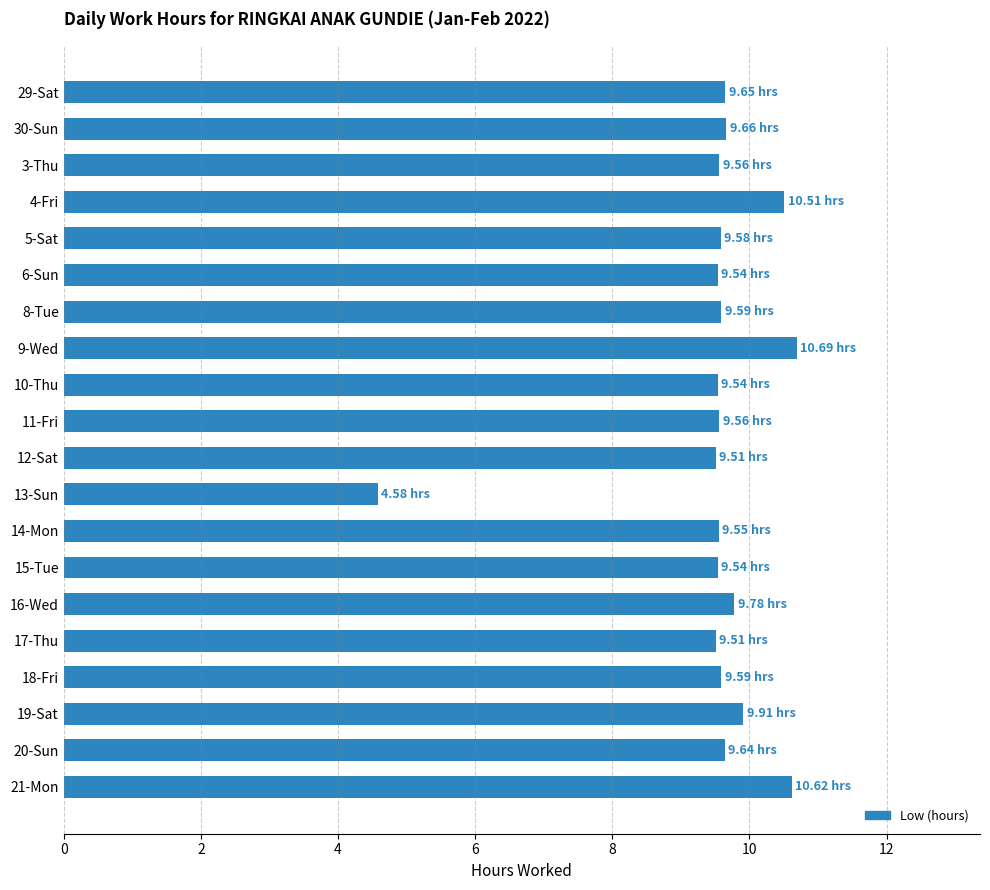

What is the minimum value shown in the chart?

4.6